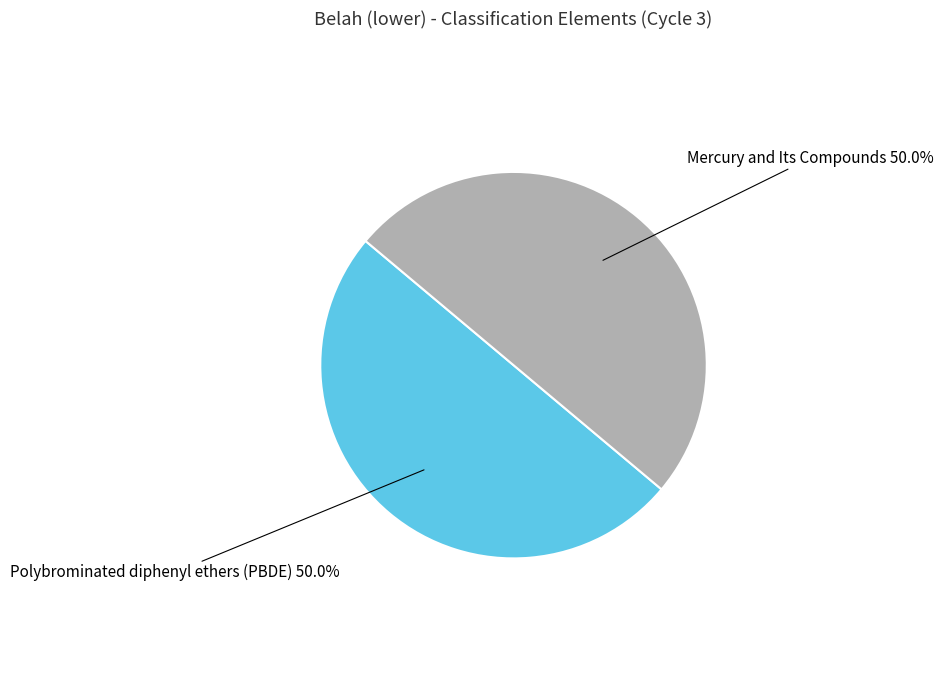

Rank the categories by value from lowest to highest.

Mercury and Its Compounds, Polybrominated diphenyl ethers (PBDE)